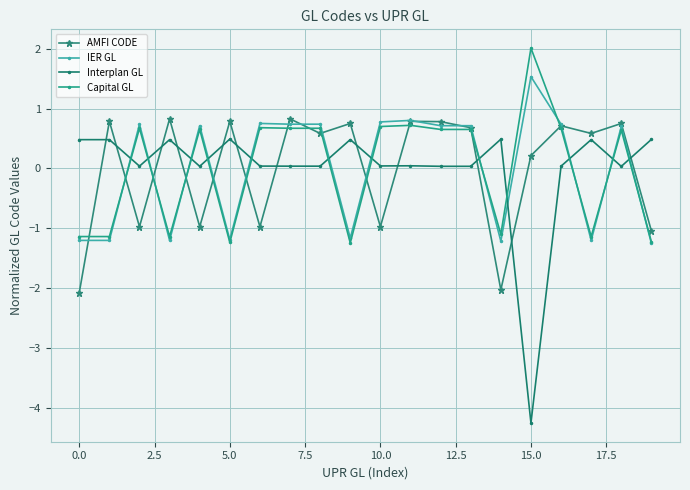

True or false: Capital GL has more than 1 points higher than both neighbors.

True